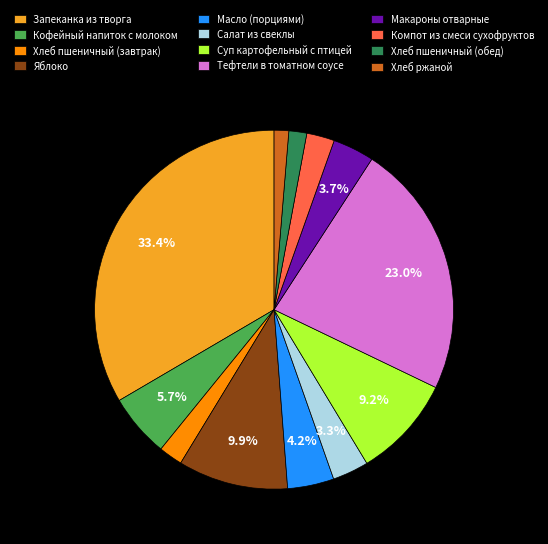

Approximately how many times larger is the value at Хлеб пшеничный (обед) compared to Компот из смеси сухофруктов?

0.6